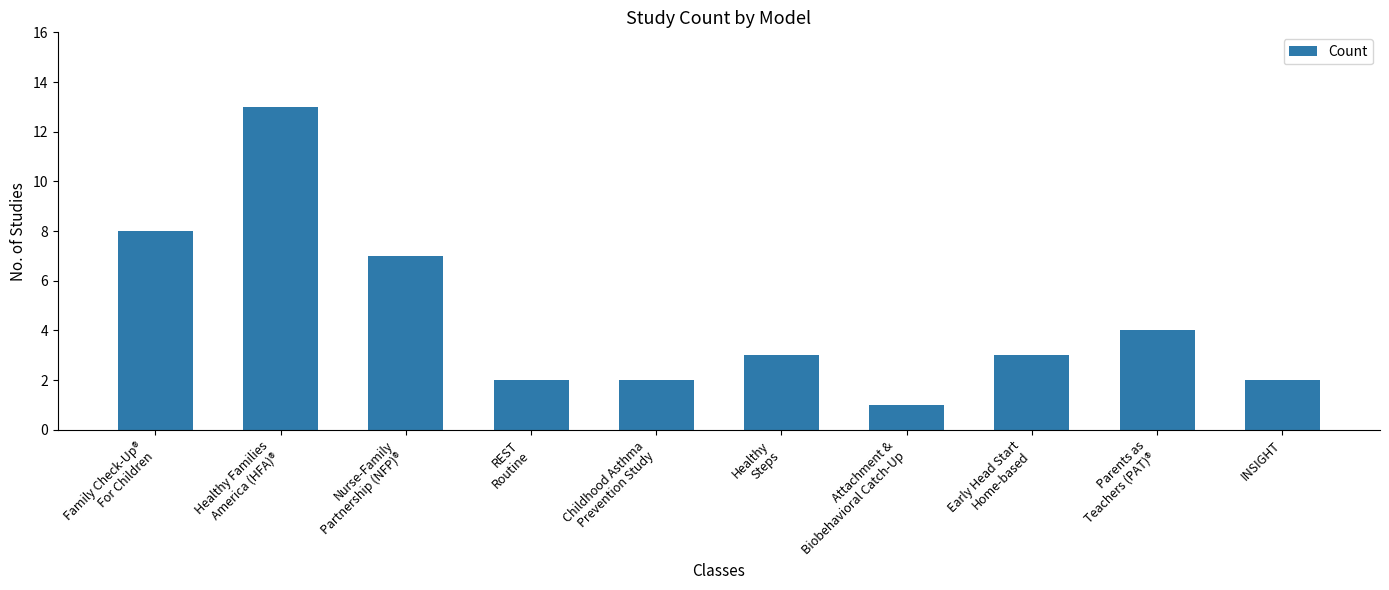

What is the maximum value shown in the chart?

13